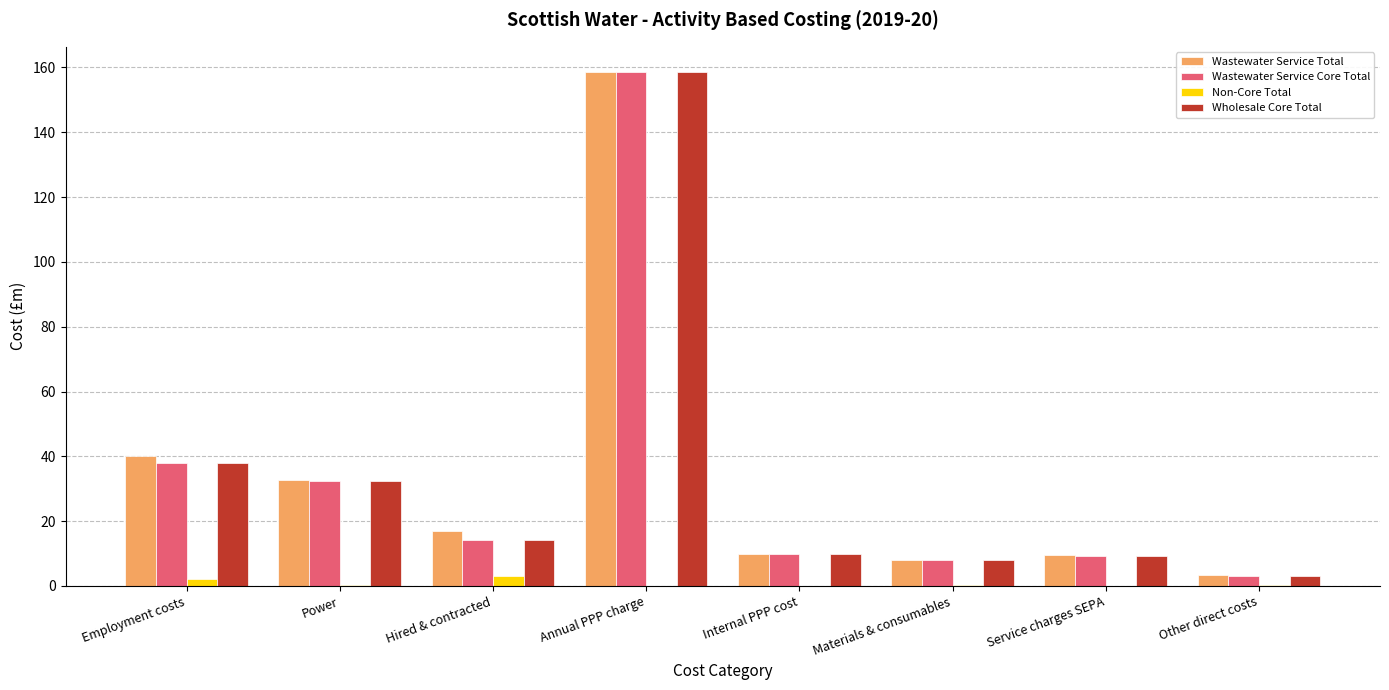

At which label does Wastewater Service Core Total reach its peak?

Annual PPP charge